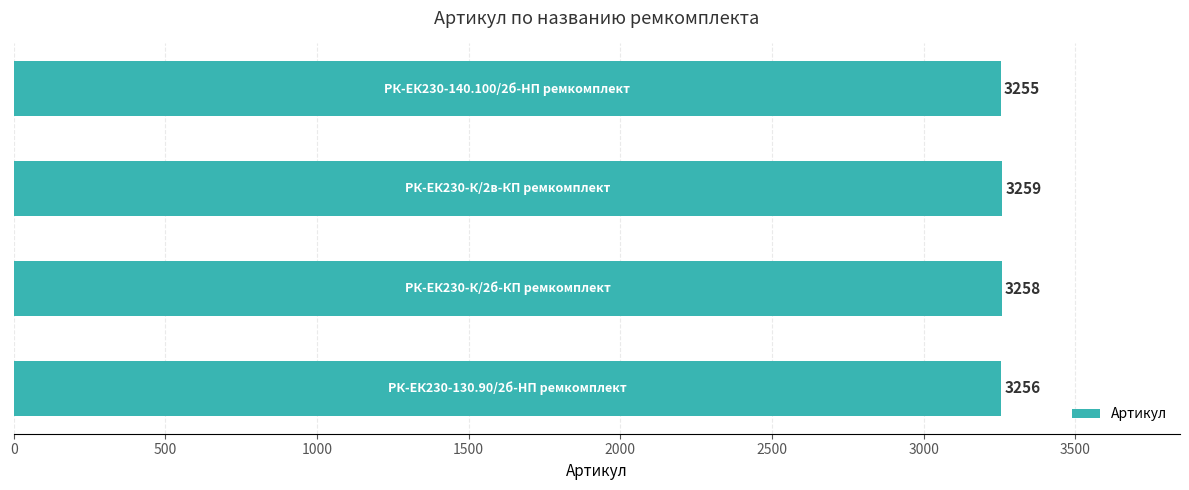

What is the sum of all values?

13028